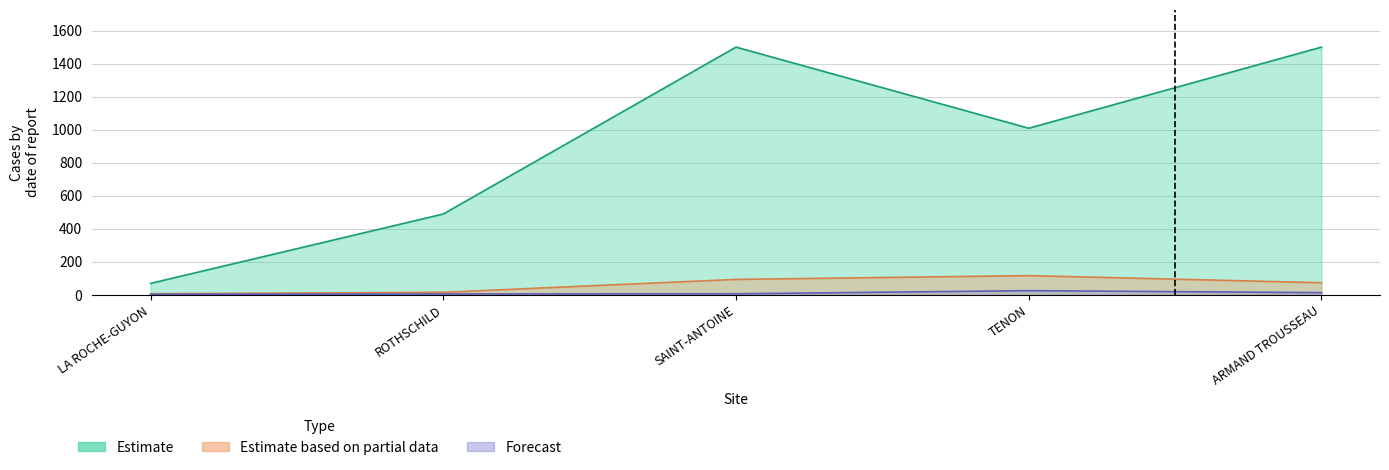

The Estimate series shows 490 at ROTHSCHILD. True or false?

True